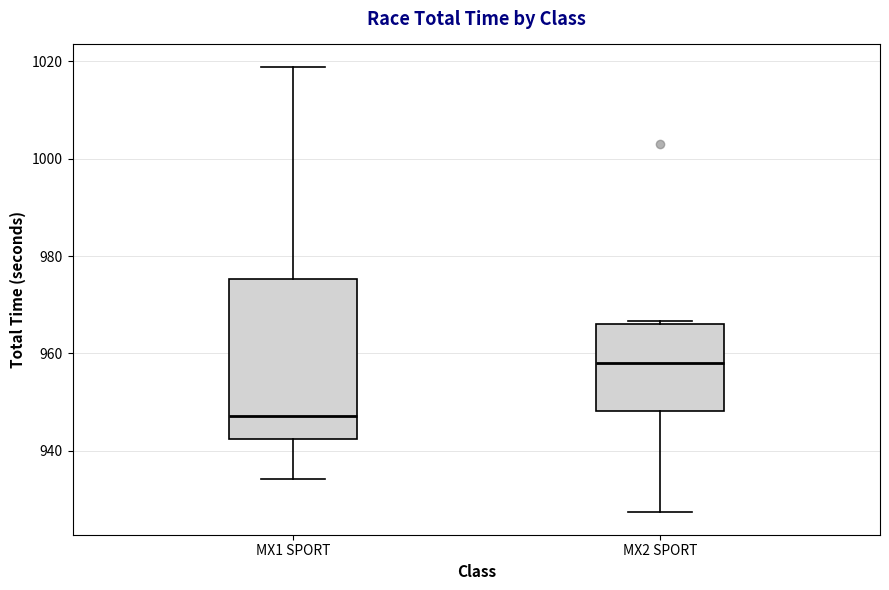

Comparing the boxes themselves (not the whiskers), which one is the tallest?

MX1 SPORT